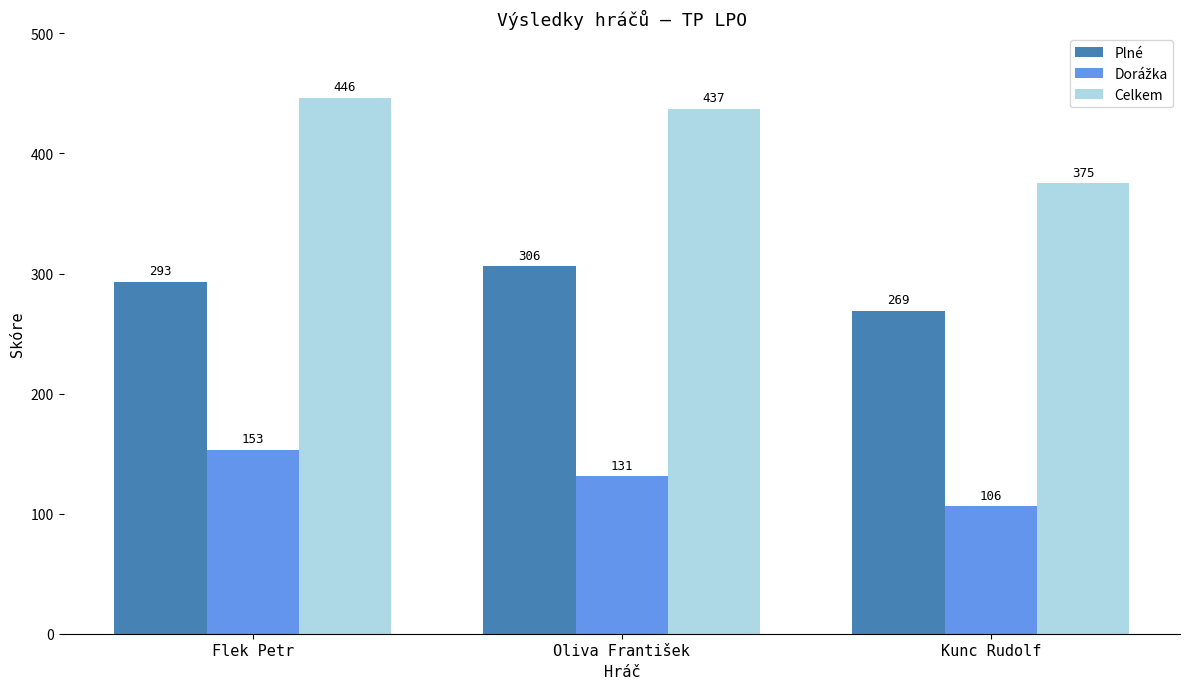

What is the label of the 3rd bar from the right?

Flek Petr